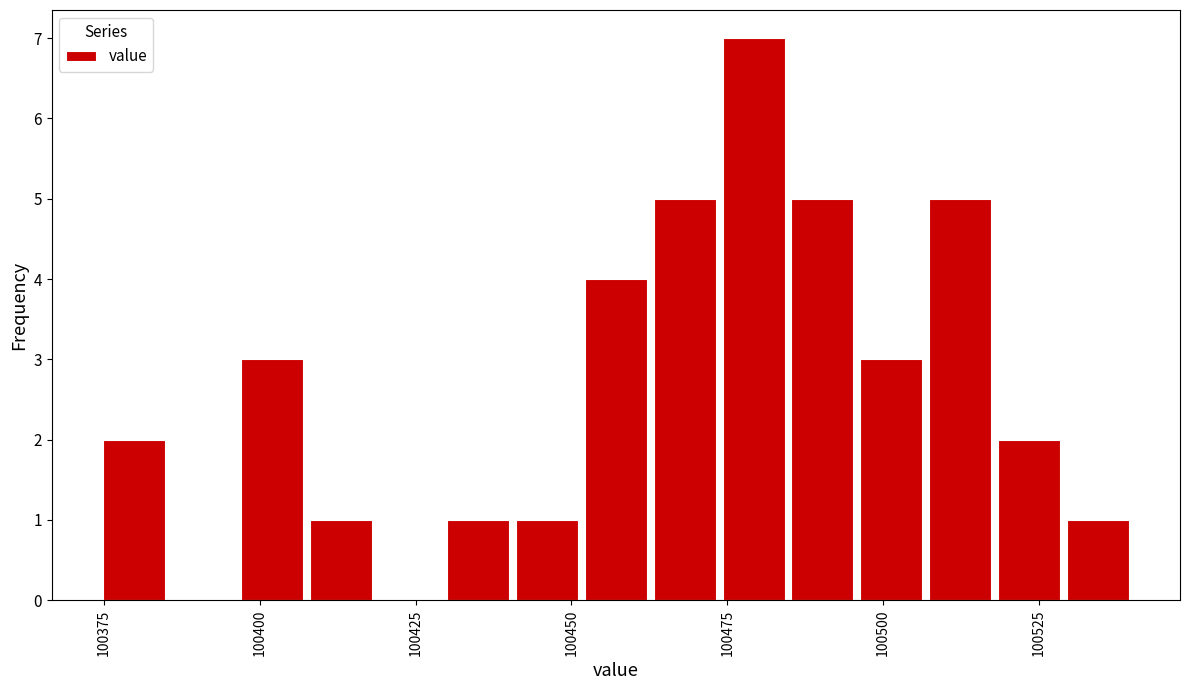

Read against the x-axis, roughly where is the centre of the tallest bar?

100480